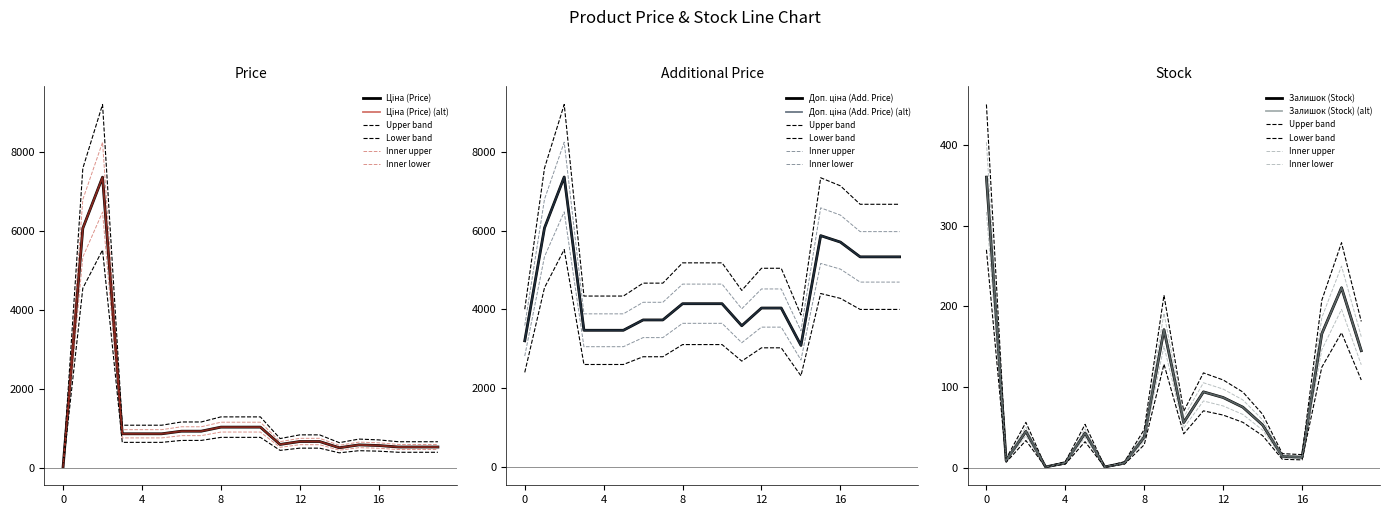

True or false: Доп. ціна and Залишок cross at least once.

False